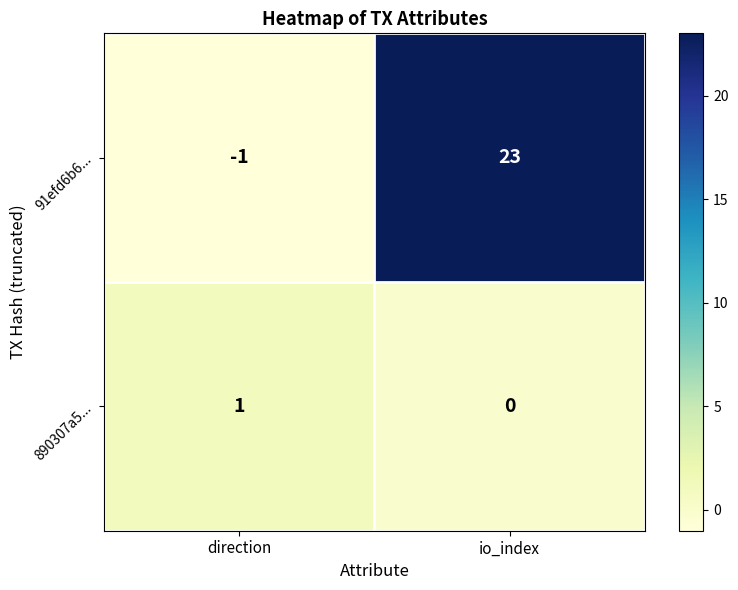

What is the difference between the 91efd6b6... values at io_index and direction?

24